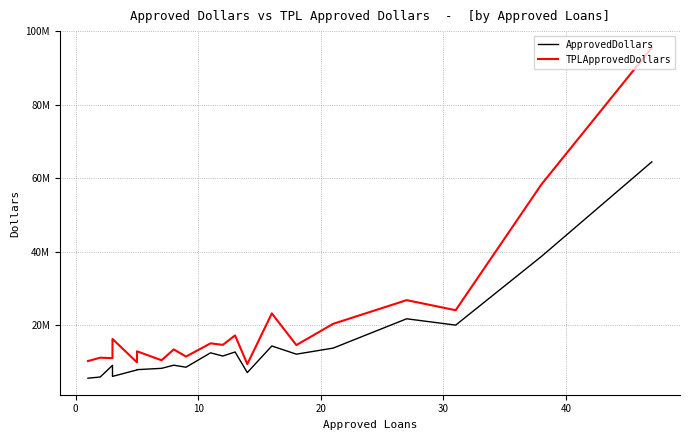

Reading left to right, transcribe all the data shown in this chart.

ApprovedDollars: 5500000	5822000	9002000	5988000	7756000	7827000	8187000	9041000	8493000	12413000	11537000	12647000	7034000	14283000	12047000	13698000	21690000	19966000	38698000	64457000
TPLApprovedDollars: 10175657	11087500	10956750	16195500	9821236	12831108	10391266	13339500	11391524	14998575	14579560	17157478	9341222	23156378	14522261	20311574	26772825	24025713	58338341	95591034